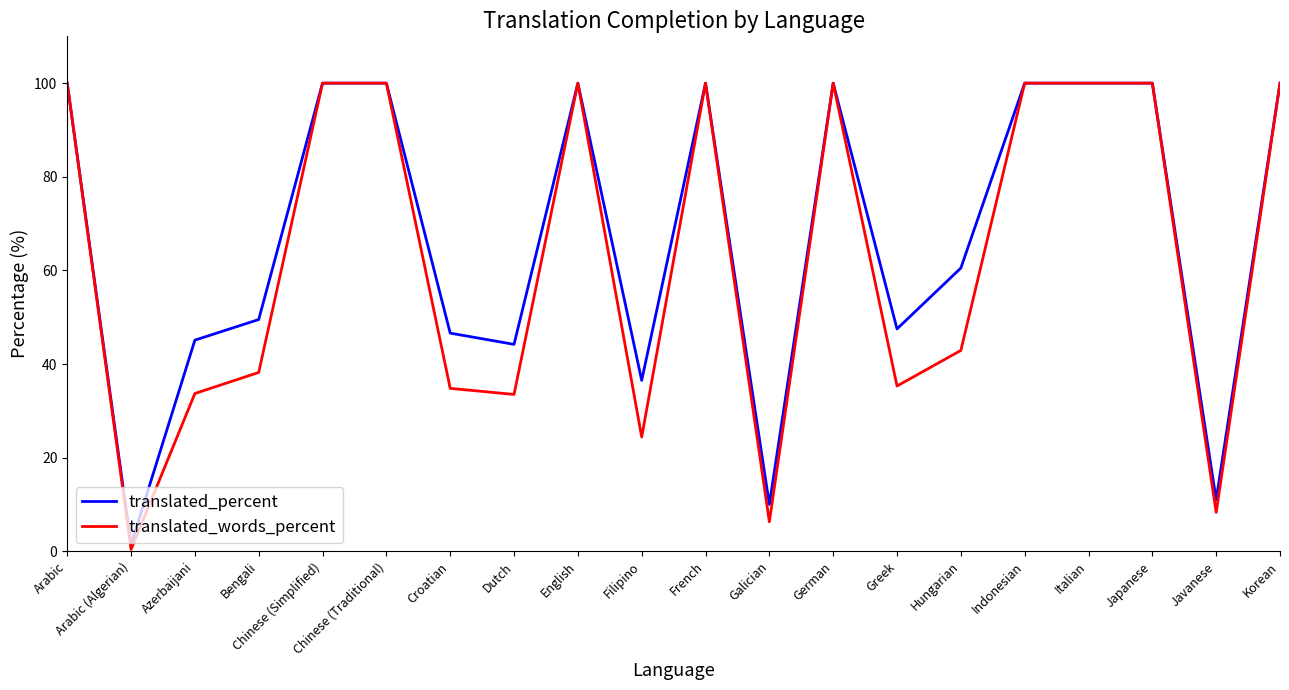

Rank the series by their average value, from highest to lowest.

translated_percent, translated_words_percent